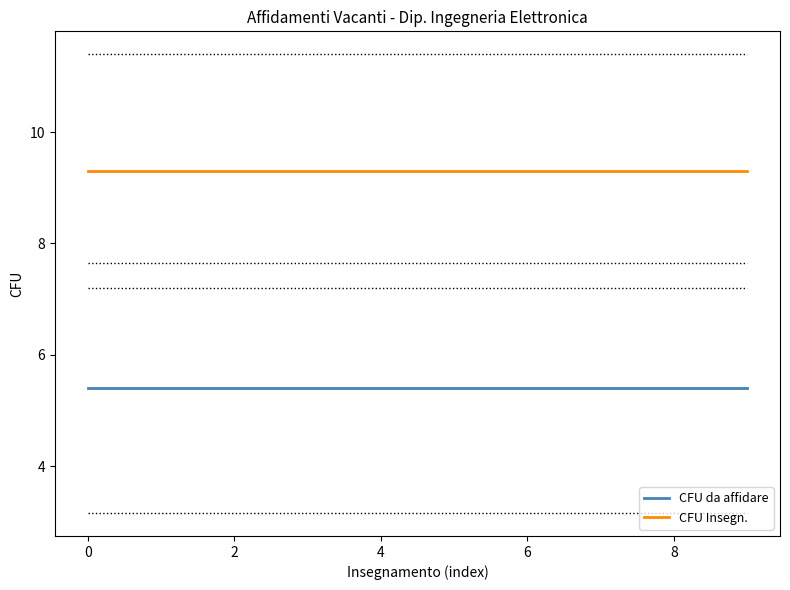

Rank the series by their average value, from highest to lowest.

CFU Insegn., CFU da affidare